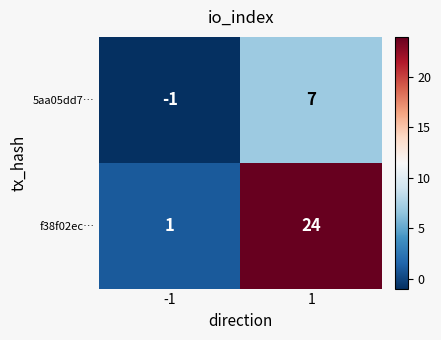

Which series has the largest total across all categories?

f38f02ec…